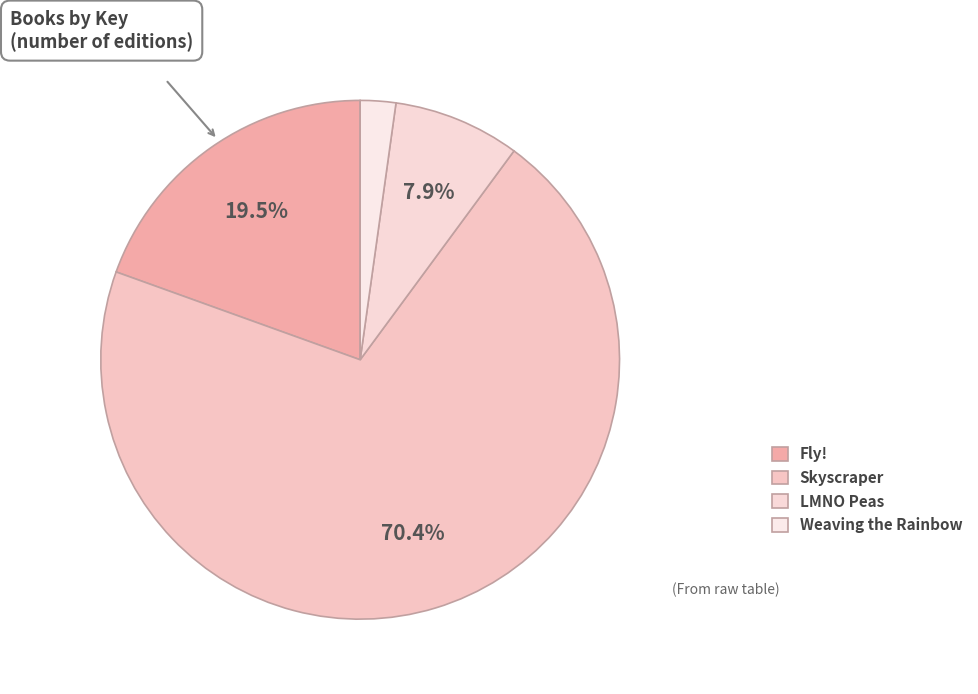

Does any single category account for the majority?

Yes